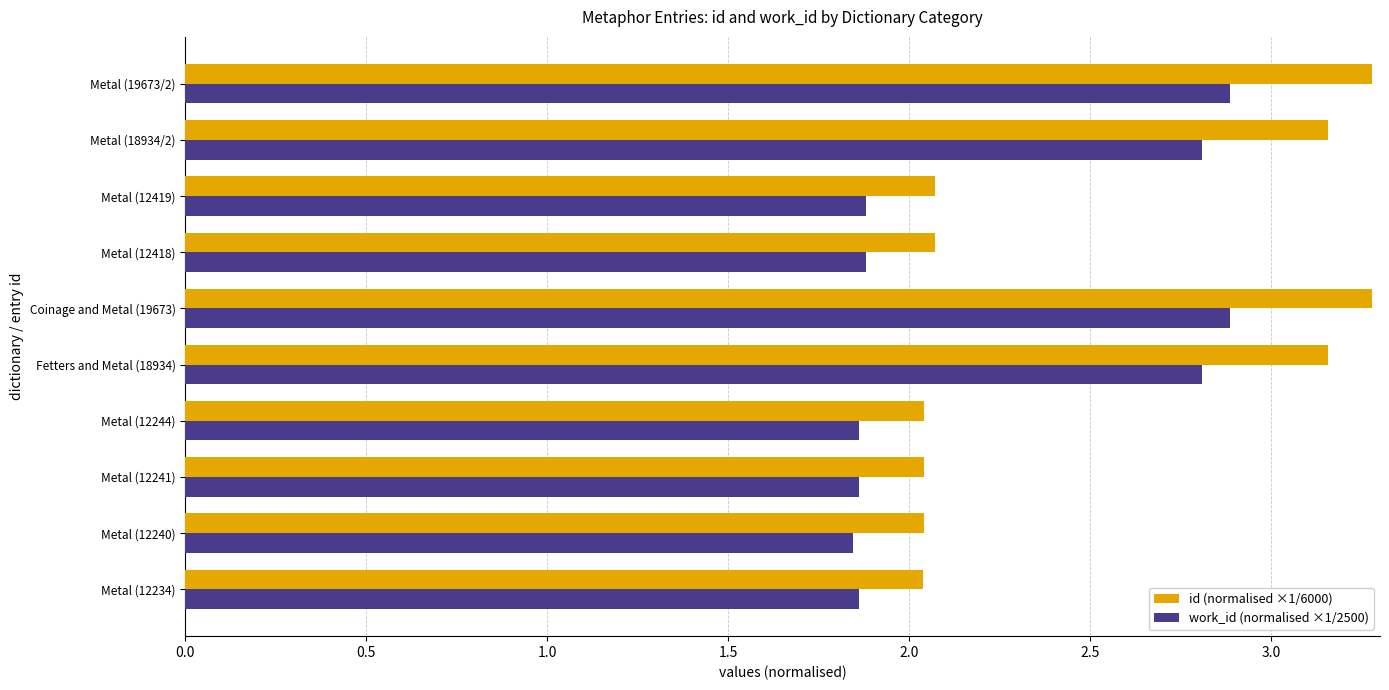

Rank the series by their maximum value, from lowest to highest.

work_id (normalised ×1/2500), id (normalised ×1/6000)